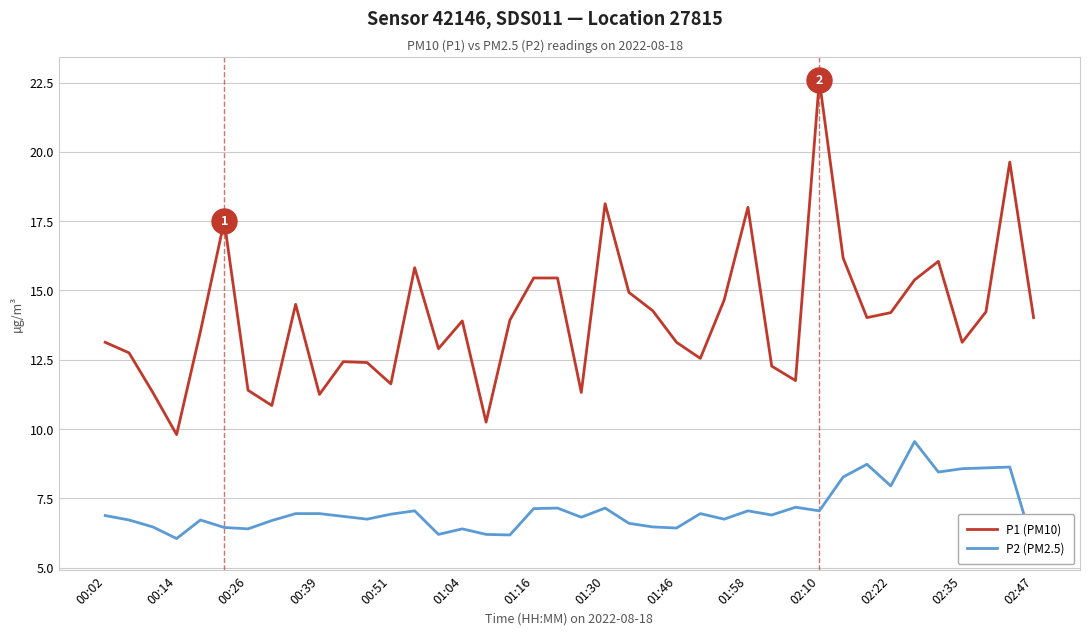

What is the maximum value for P1 (PM10)?

22.6